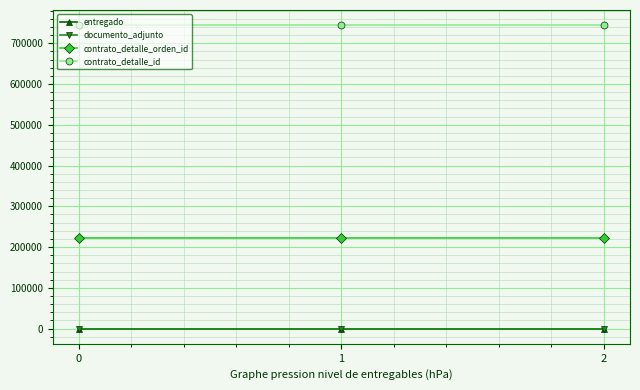

Is this an area chart (filled region under the line)?

No